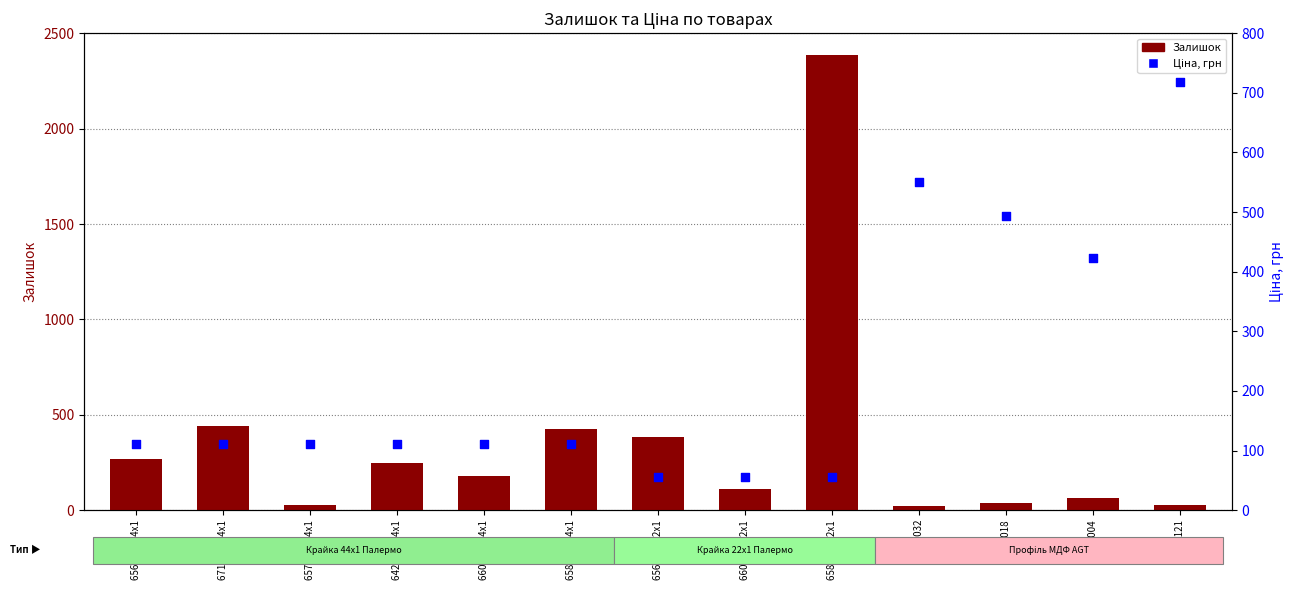

What are all the series names shown in the legend?

Залишок, Ціна